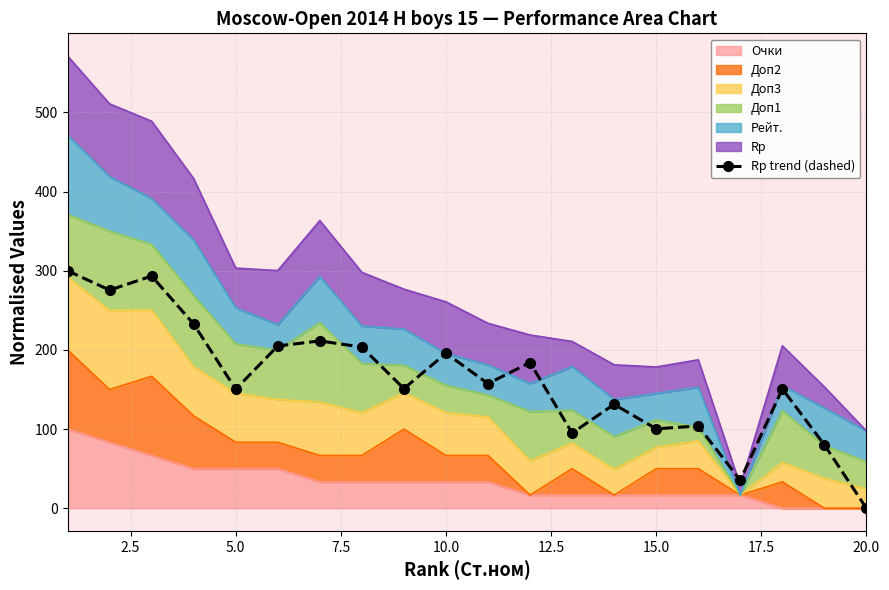

Is it true that the value at 10 is 58.5?

False